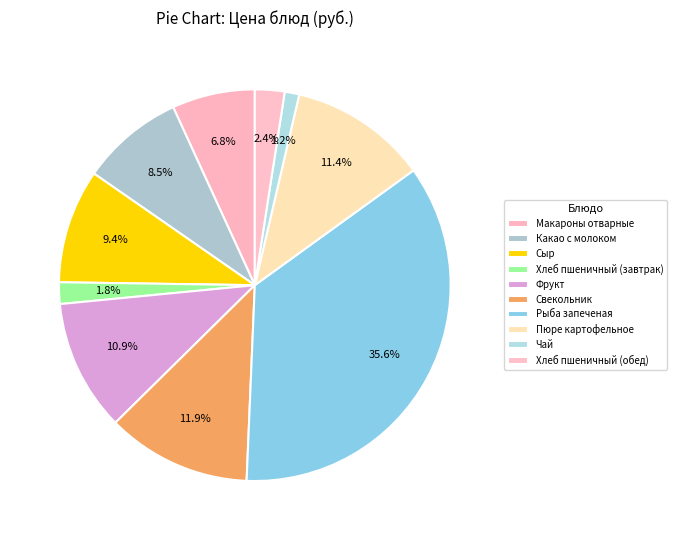

What is the smallest slice in the pie chart?

Чай